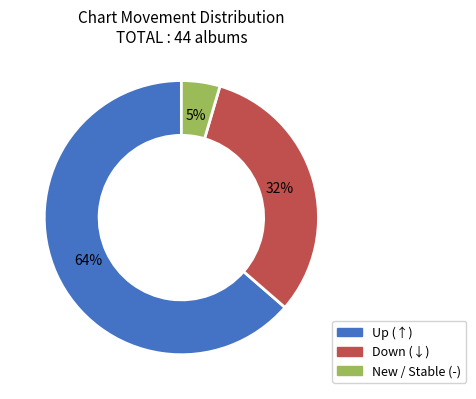

How many segments does this pie chart have?

3